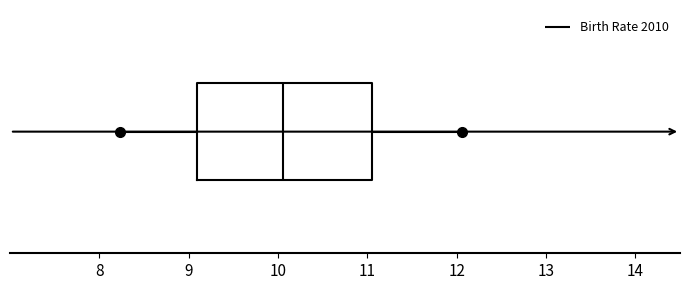

Transcribe this box plot: give where the median line is, the range the box spans, and where the two whiskers end, as read against the x-axis. The values are not printed on the chart, so give them approximately, as read against the axis.

median 10.1, box 9.1 to 11.0, whiskers 8.2 to 12.1